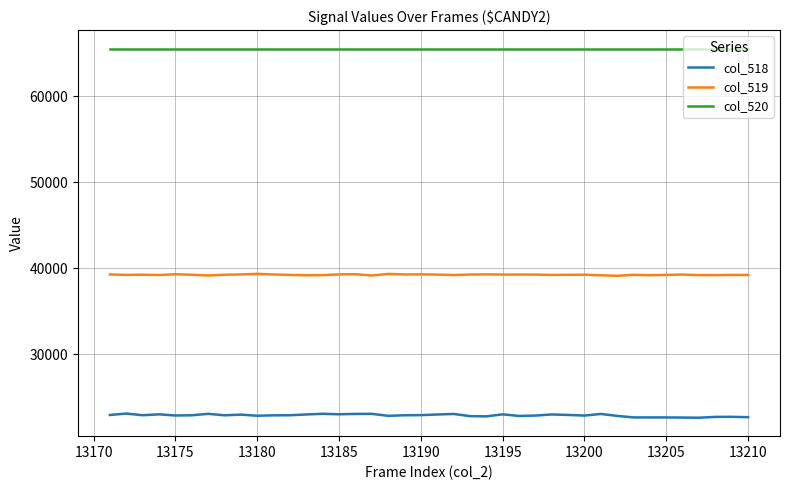

Is this an area chart (filled region under the line)?

No